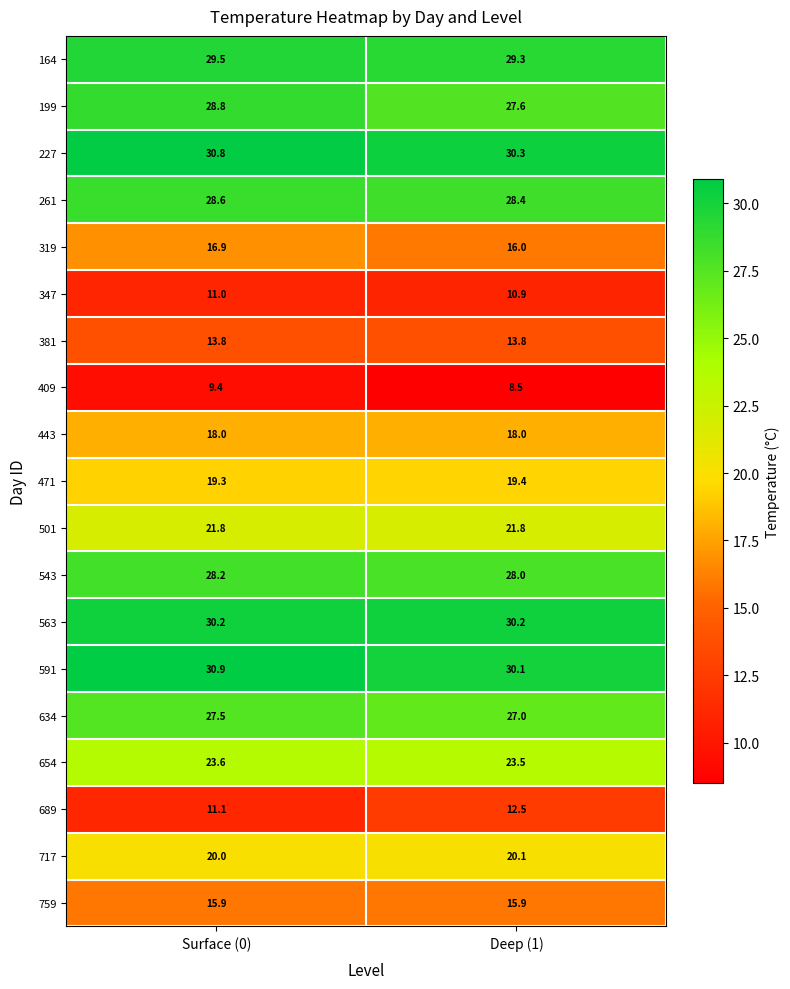

What is the approximate value of 409 at Surface (0)?

9.4